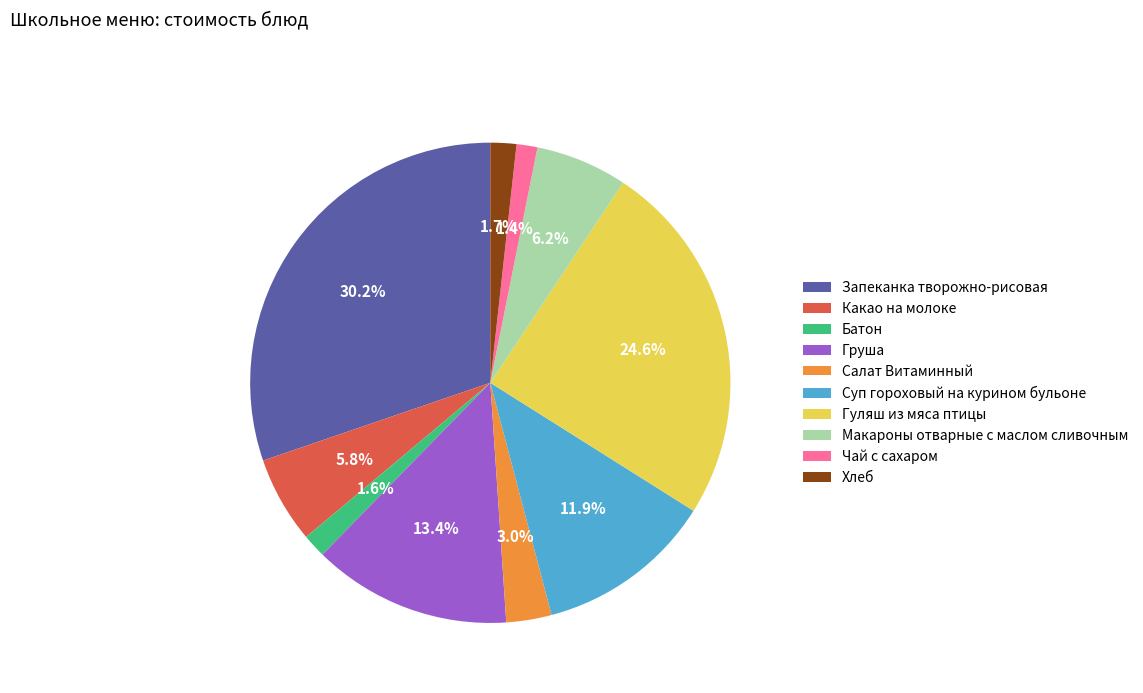

How many slices are in this pie chart?

10